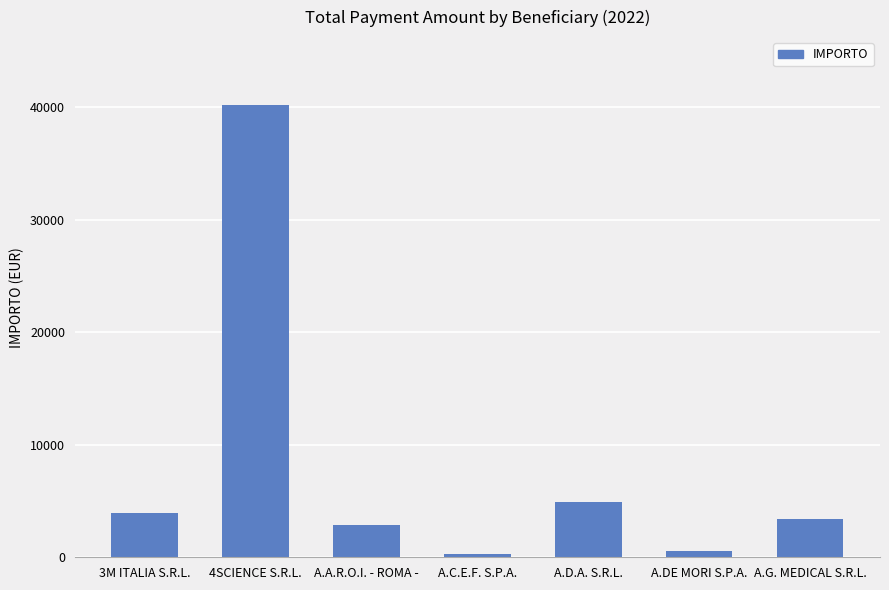

The value at A.C.E.F. S.P.A. is 306.0. True or false?

True